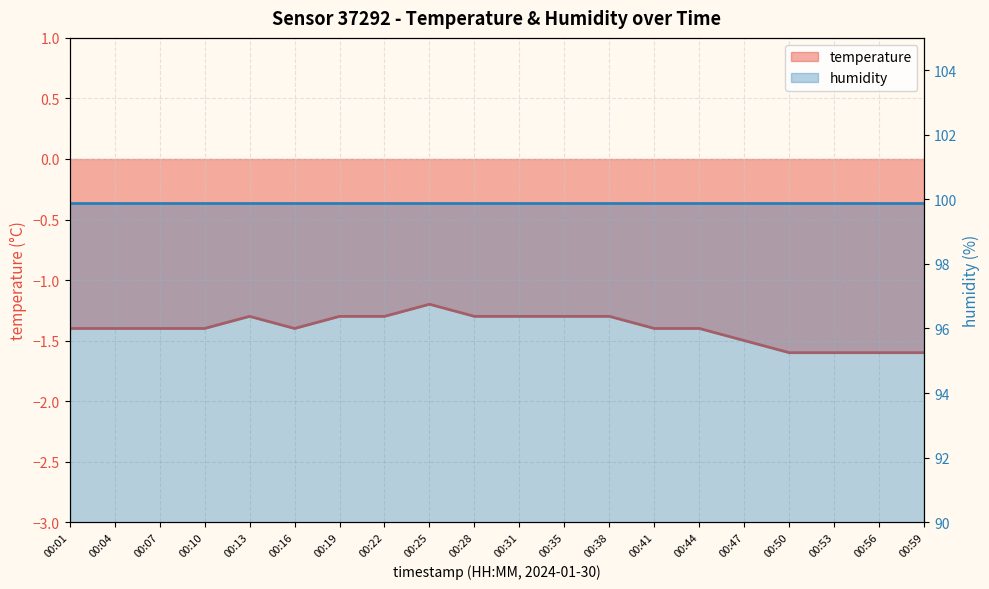

Does the chart display data point markers on the line(s)?

No